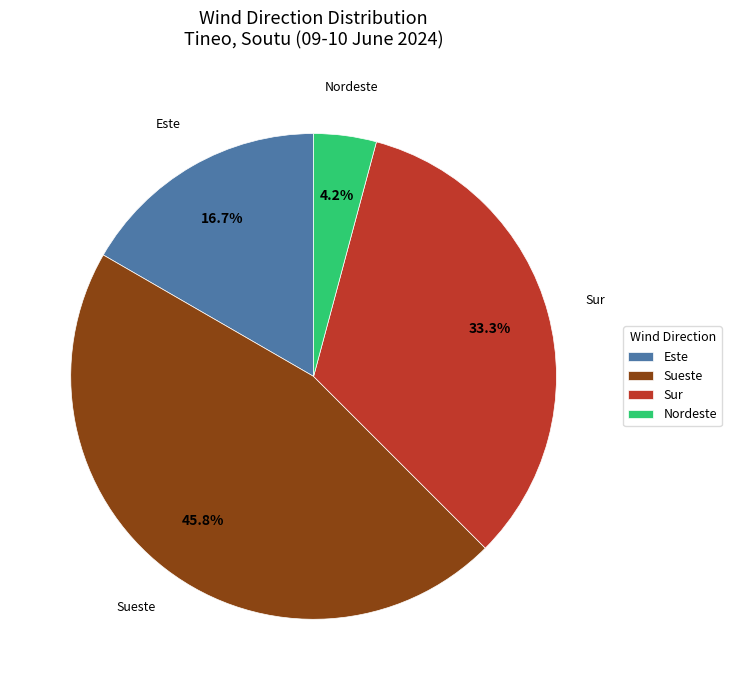

What percentage is NOT represented by Sueste?

54.2%